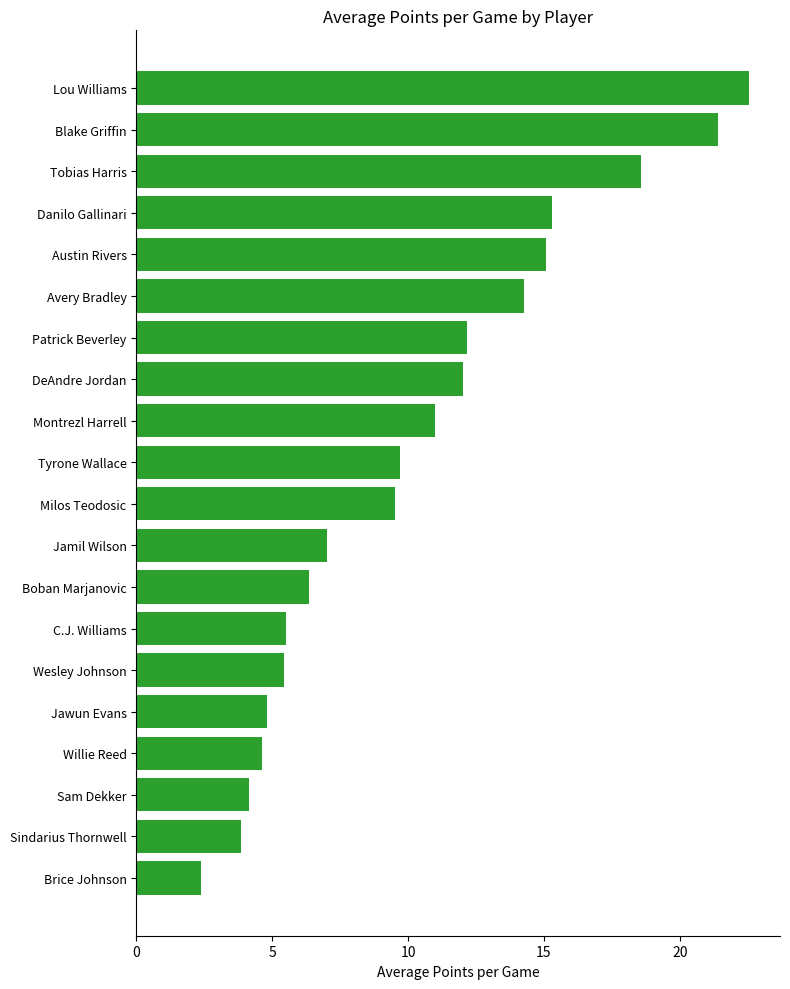

What is the change in value from Brice Johnson to Austin Rivers?

+12.7